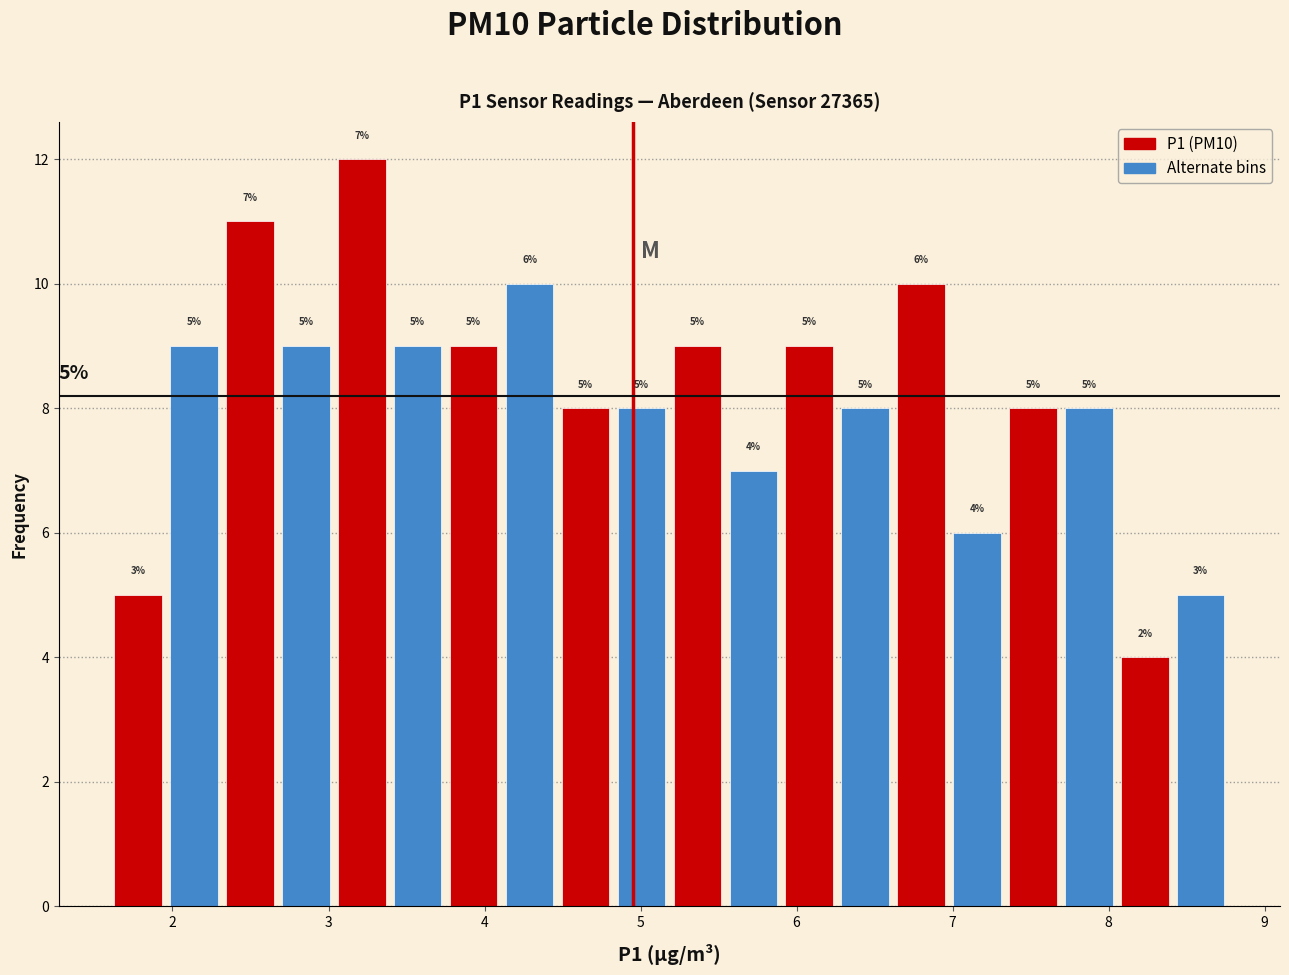

Around what value on the x-axis is the tallest bar? Give the approximate position of its centre, as read against the axis.

3.2